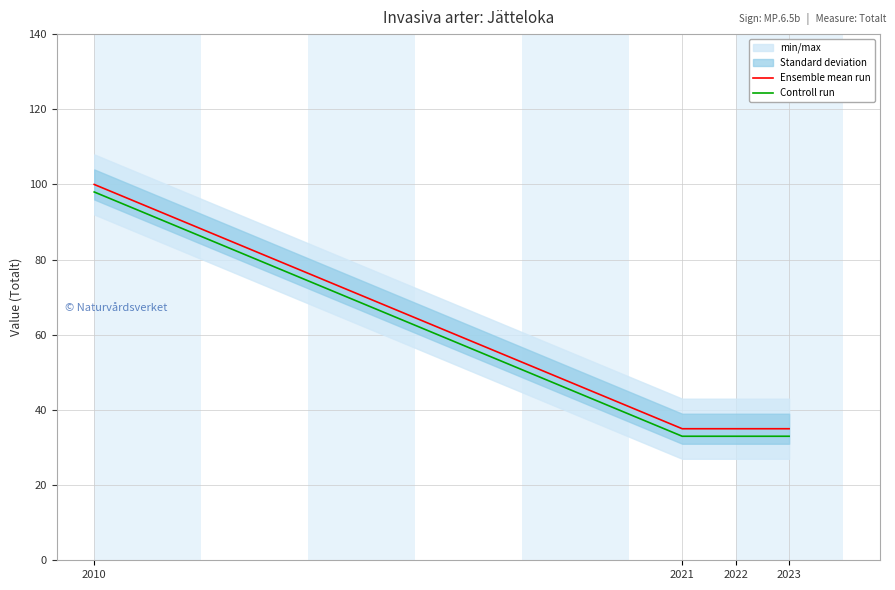

Where is Controll run nearest to the value 65?

2021